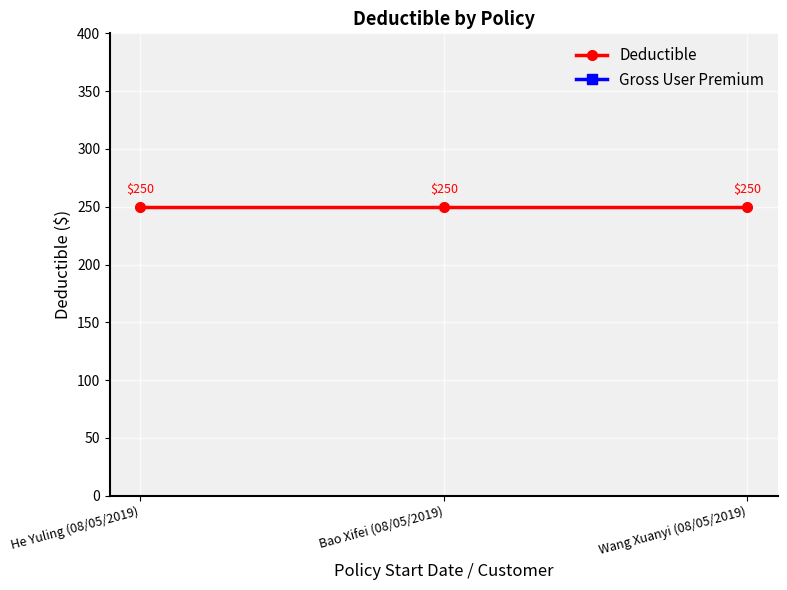

What is the total value across all series at Bao Xifei (08/05/2019)?

852